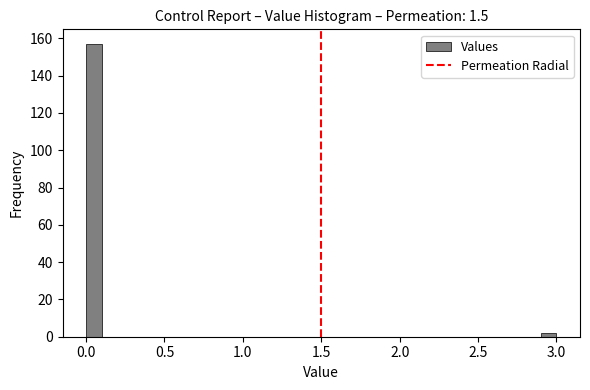

Read against the x-axis, roughly where is the centre of the tallest bar?

0.05